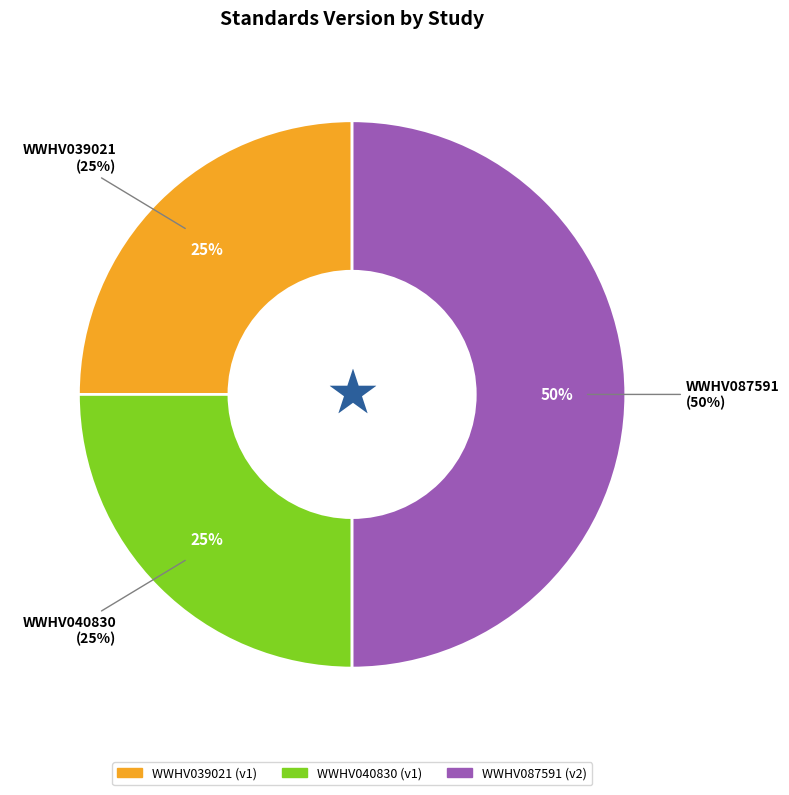

Is it true that WWHV039021 is 25% of the pie?

True